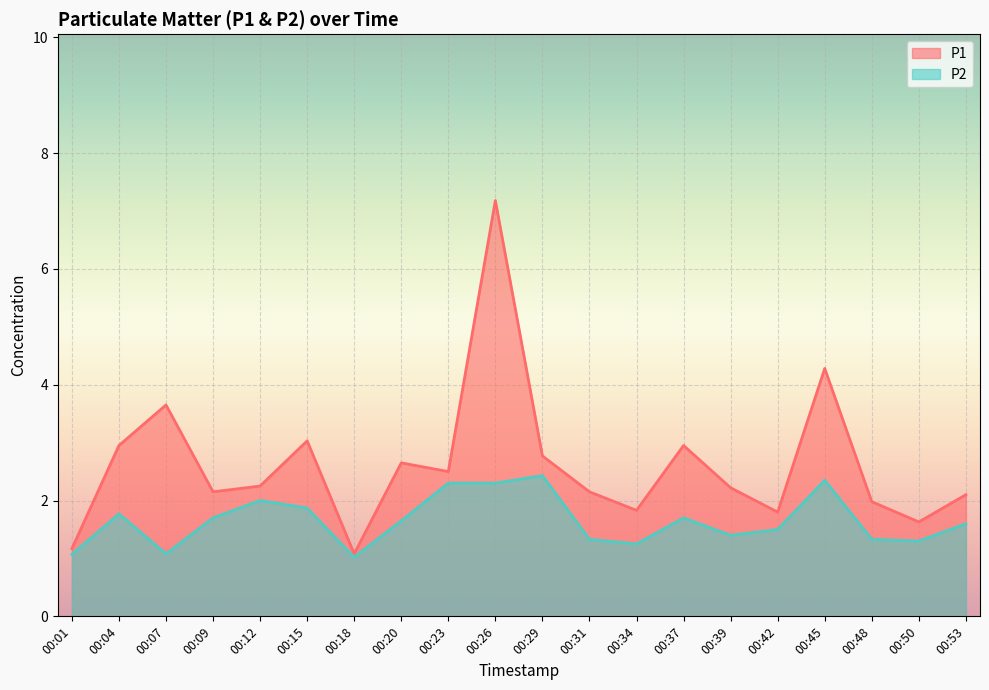

At which label does P2 reach its minimum?

00:18